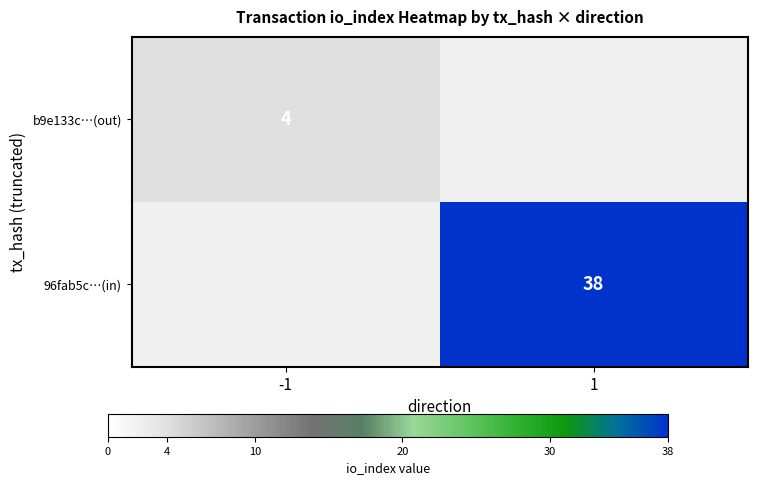

Is it true that 96fab5c…(in) equals 38 at 1?

True